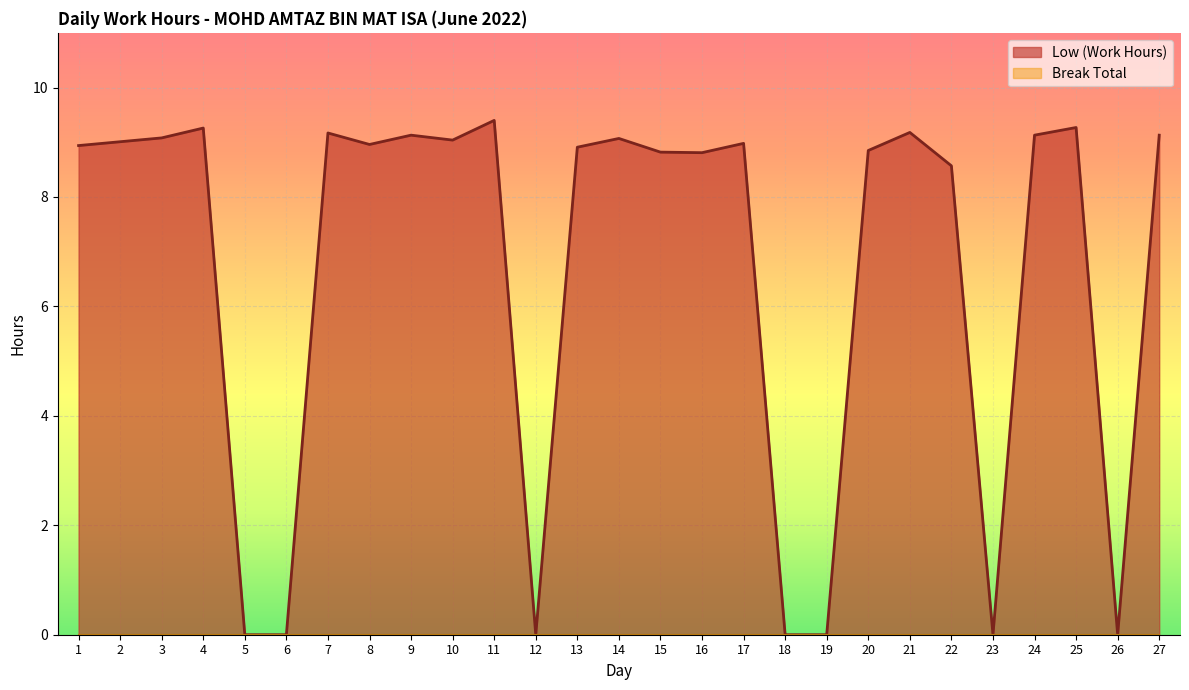

What is the value of the 16th point from the left?

8.8